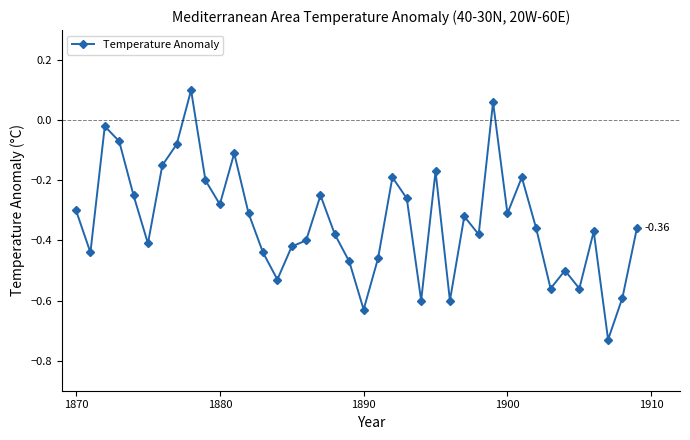

True or false: there are more than 2 points higher than both neighbors.

True